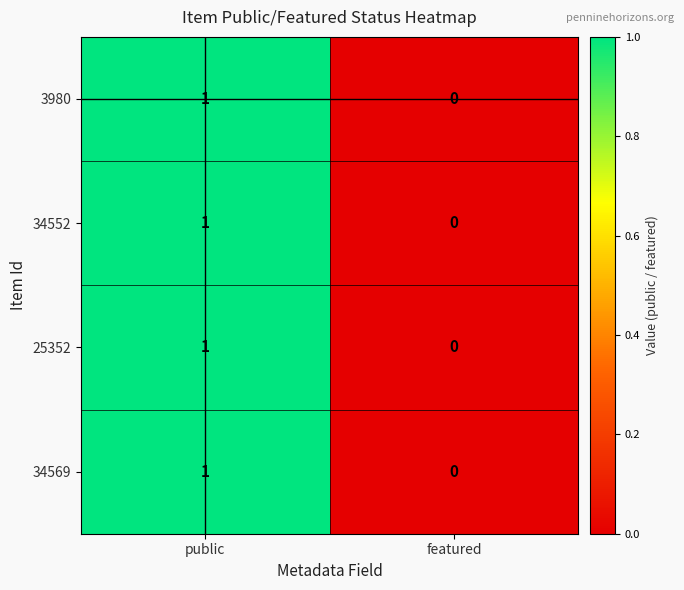

At which label is 34569 closest to 0?

featured